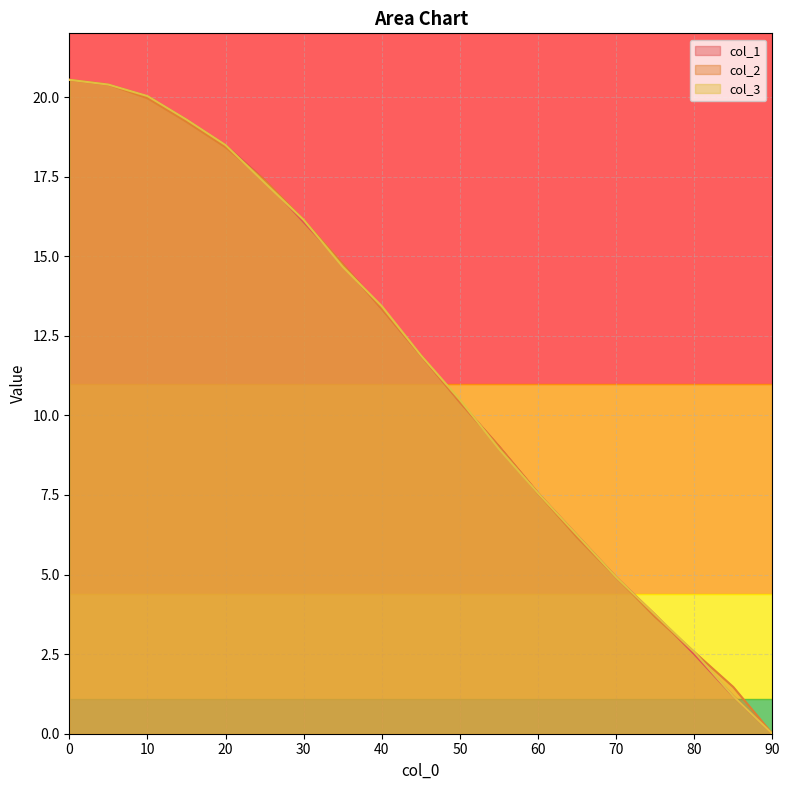

Between which two adjacent categories do col_2 and col_3 first intersect?

20 and 25